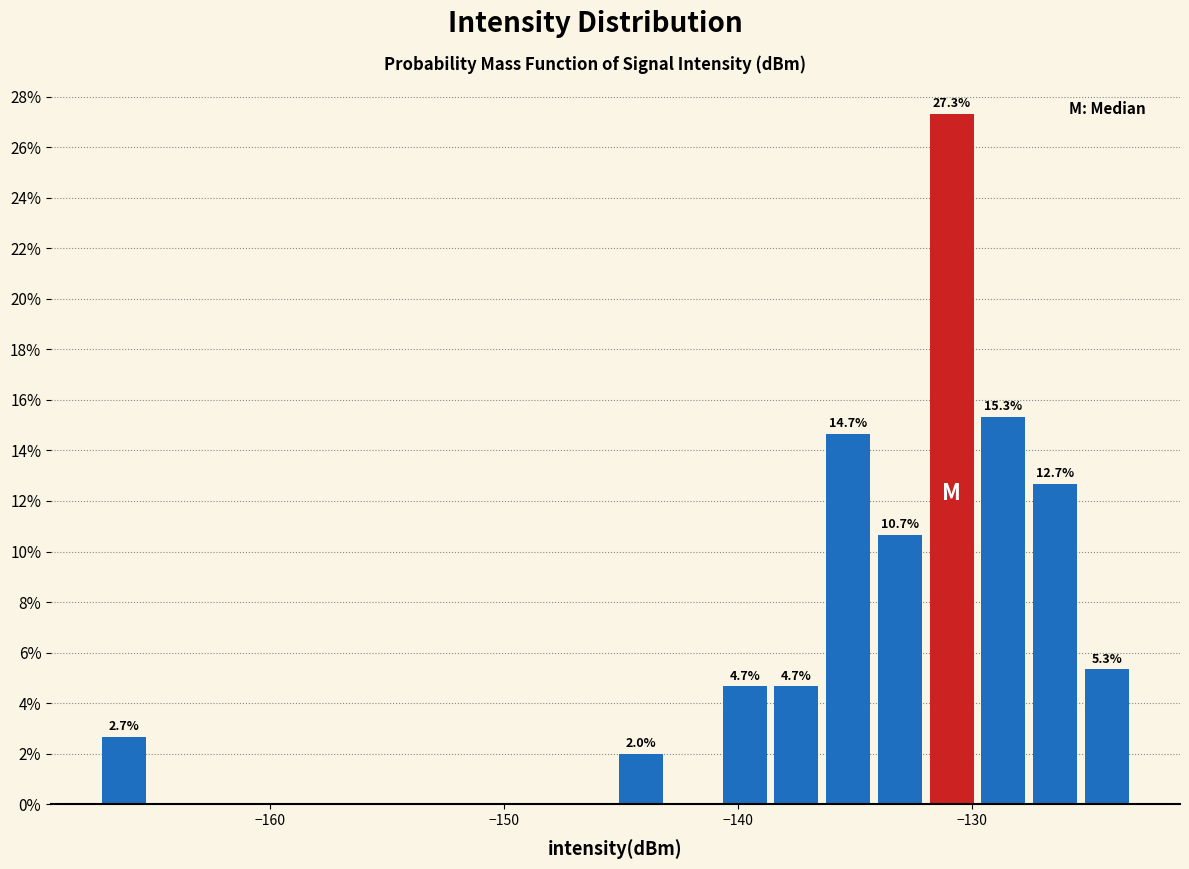

Around what value on the x-axis is the tallest bar? Give the approximate position of its centre, as read against the axis.

-131